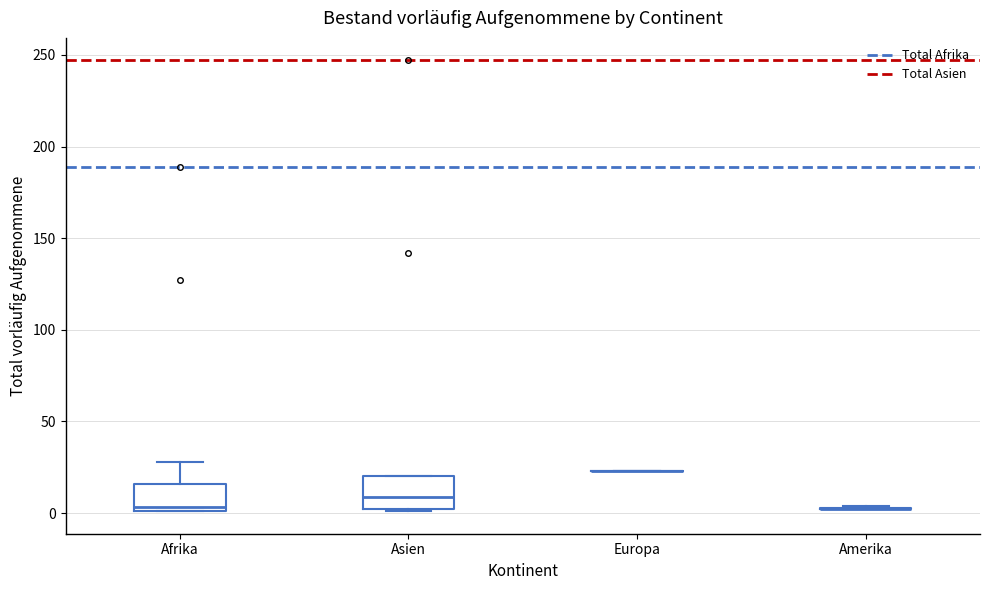

Where does the median line of the box for Asien sit on the y-axis? The values are not printed on the chart, so give them approximately, as read against the axis.

10